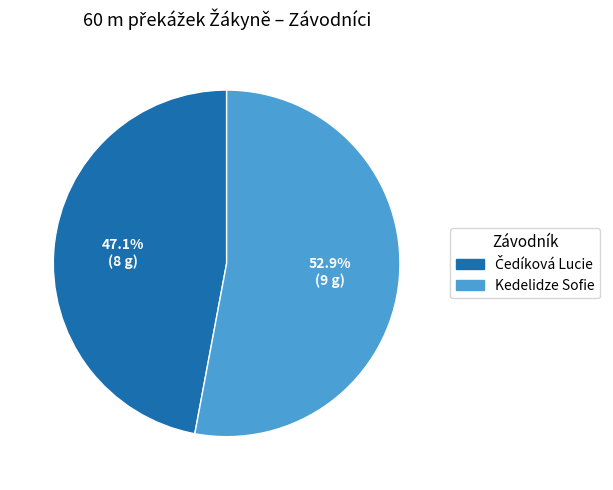

Which slice is the largest?

Kedelidze Sofie